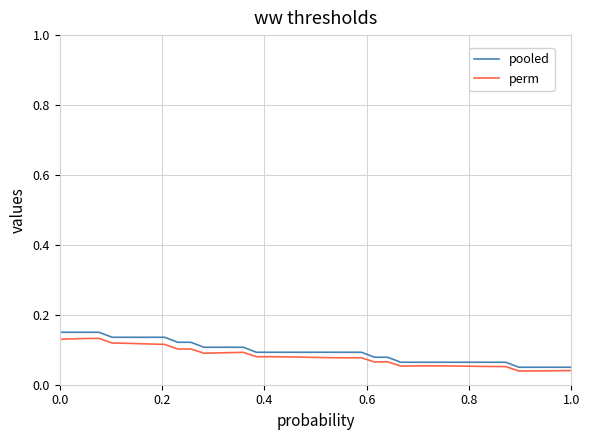

Count the number of categories in the chart.

40